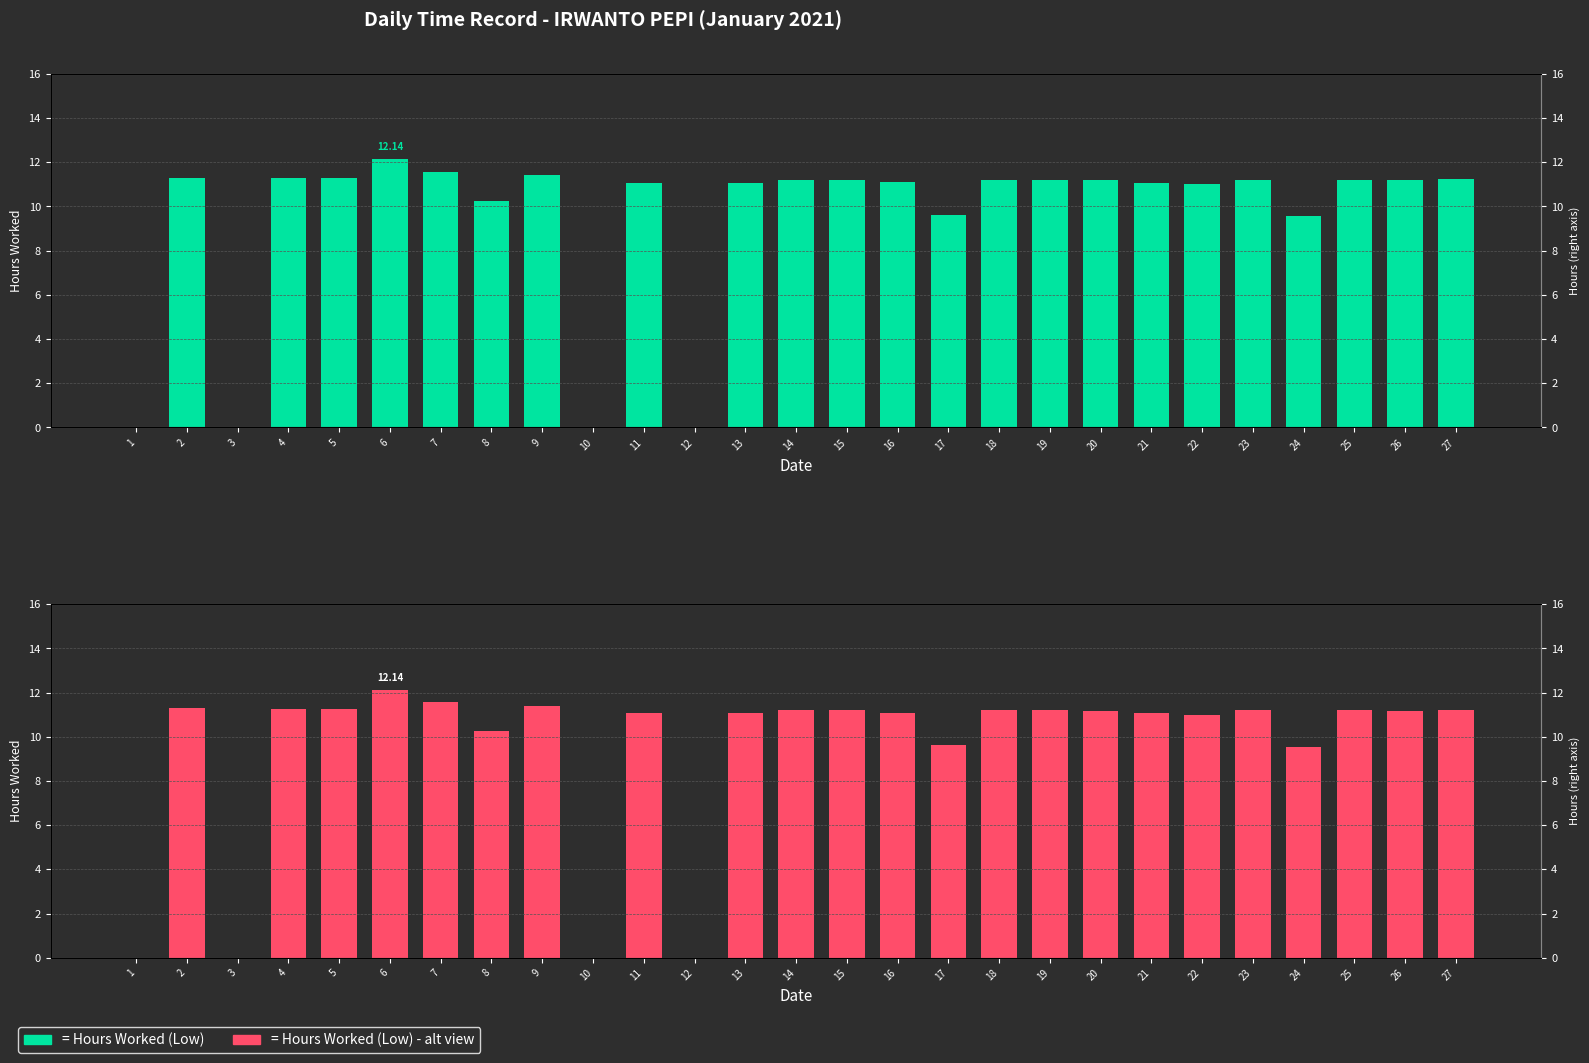

Where is the data nearest to the value 6?

24